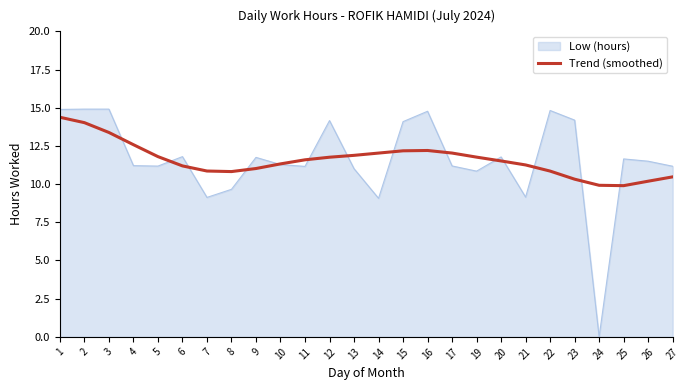

Is it true that Trend (smoothed) equals 11.8 at 5?

True